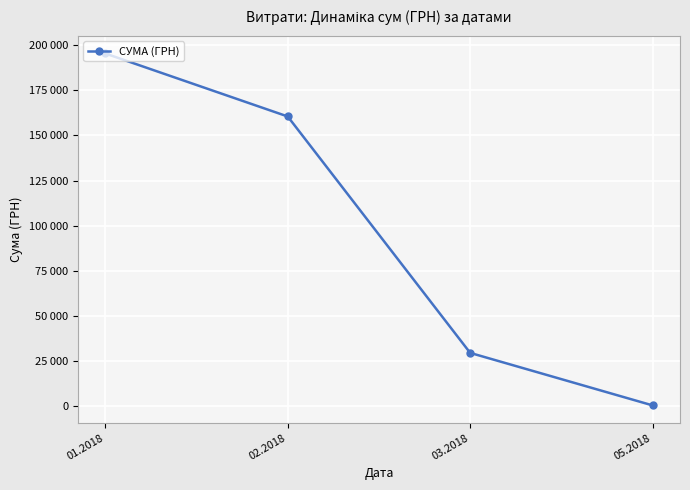

What is the difference between the values at 03.2018 and 01.2018?

165816.7